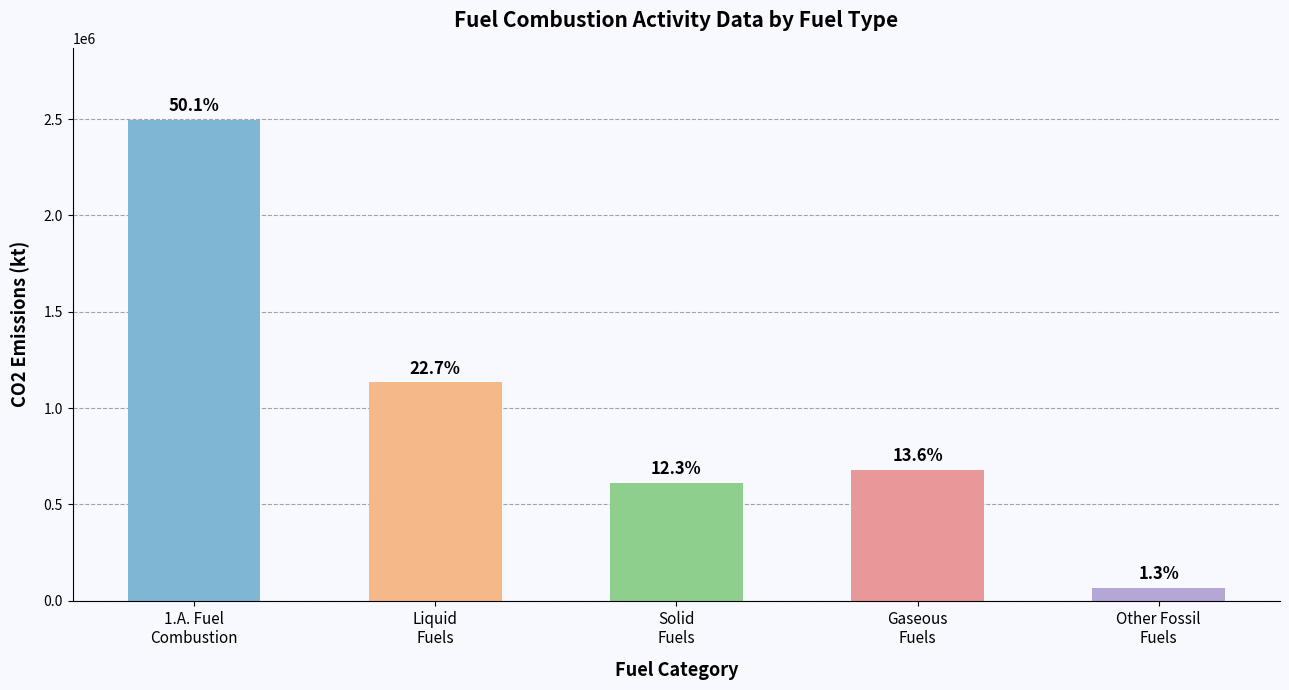

What is the average value?

997257.0